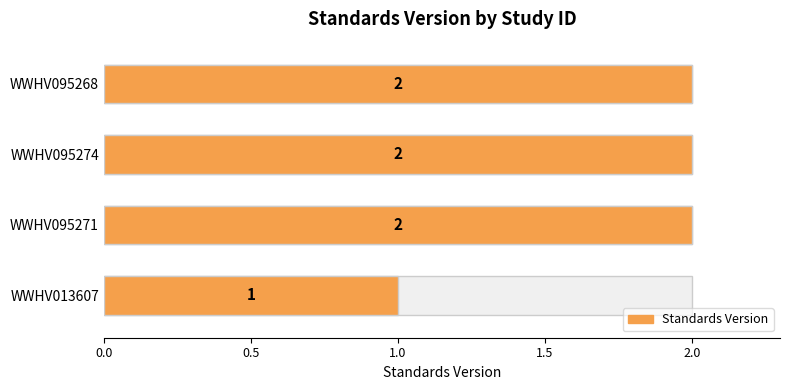

Reading right to left, transcribe all the data shown in this chart.

2	2	2	1